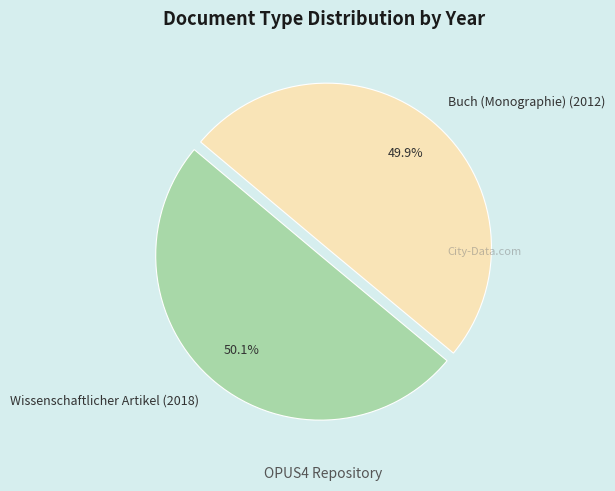

To the nearest percent, what portion does Buch (Monographie) (2012) represent?

50%